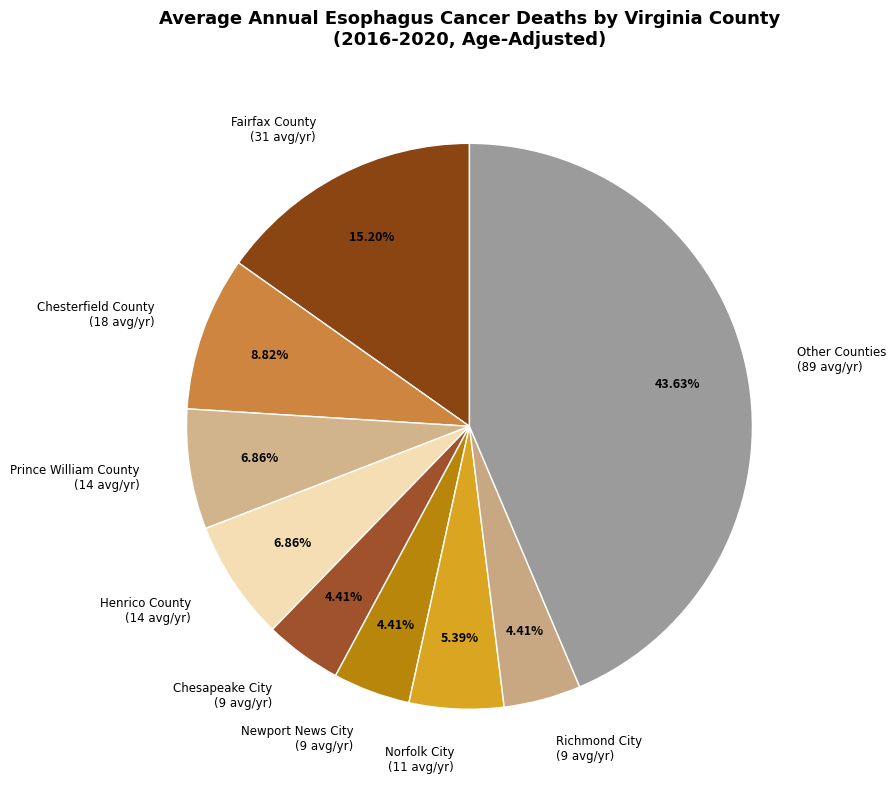

Between Prince William County (14 avg/yr) and Chesapeake City (9 avg/yr), which is larger?

Prince William County (14 avg/yr)